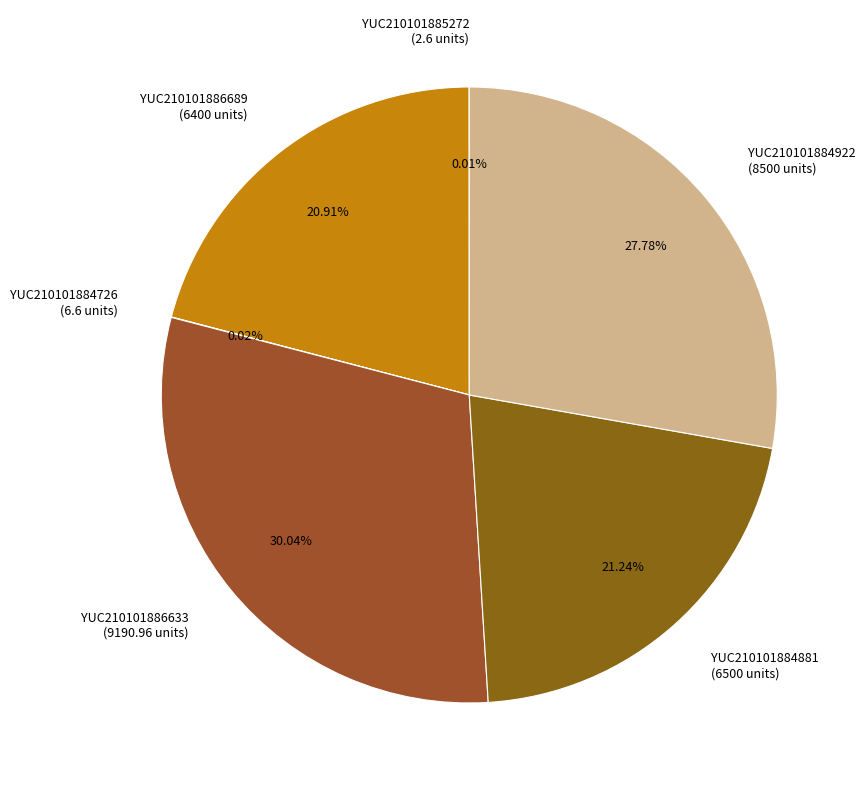

Between YUC210101884922 and YUC210101886689, which is larger?

YUC210101884922